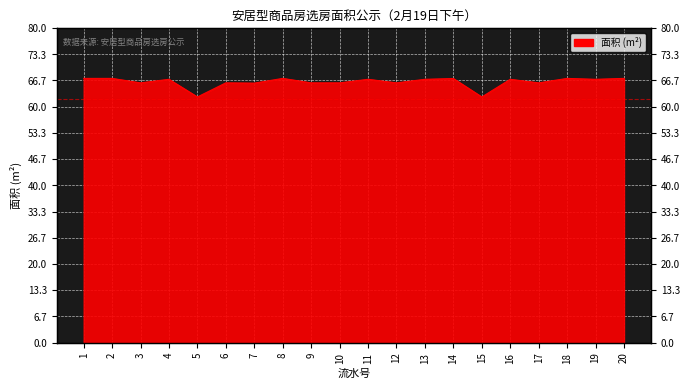

Reading right to left, what are all the values shown in this chart?

67.2	67.0	67.2	66.1	67.0	62.5	67.2	67.0	66.1	67.0	66.1	66.1	67.2	66.0	66.1	62.5	67.0	66.1	67.2	67.2